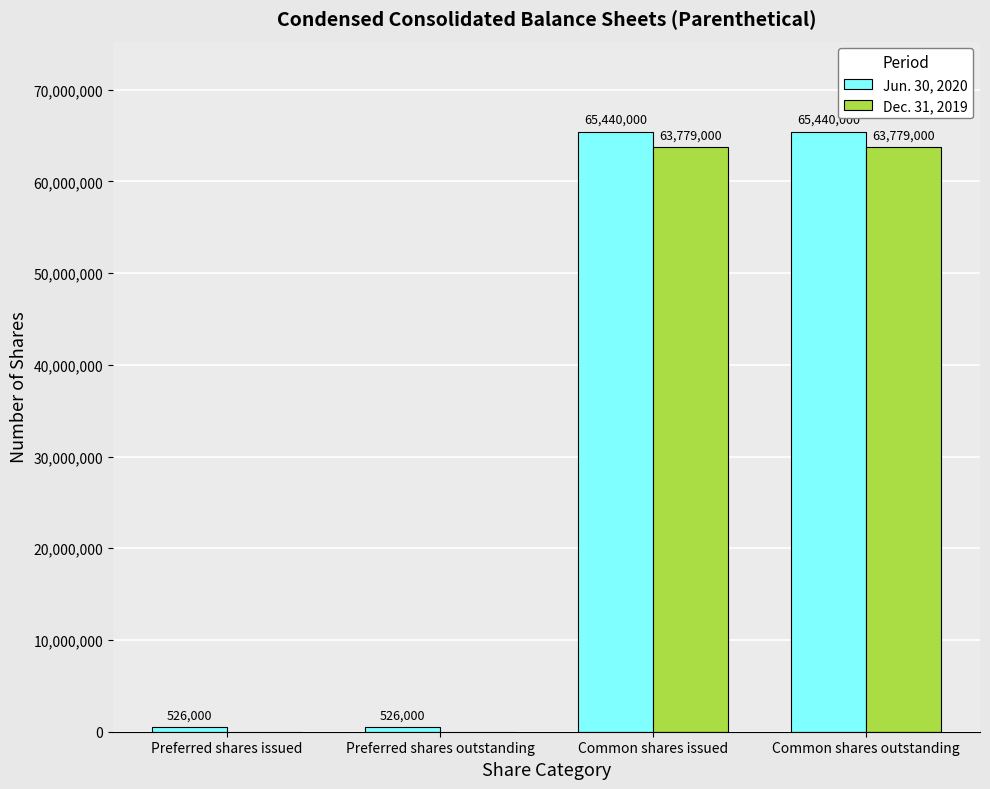

Reading left to right, transcribe all the data shown in this chart.

Jun. 30, 2020: 526000	526000	65440000	65440000
Dec. 31, 2019: 0	0	63779000	63779000